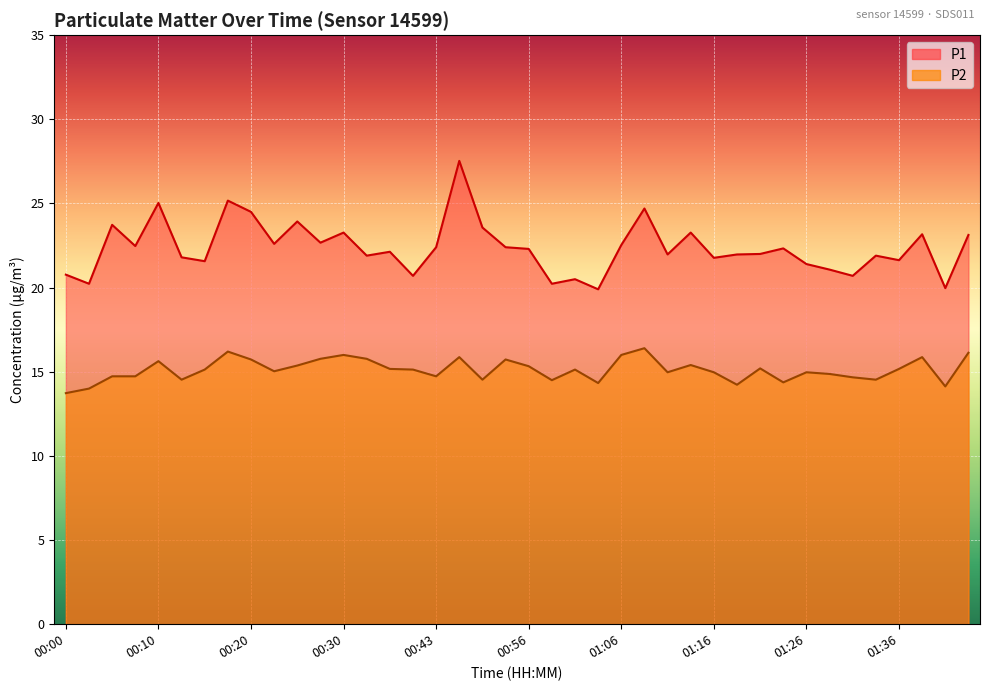

What is the difference between the P2 values at 00:15 and 00:03?

1.1